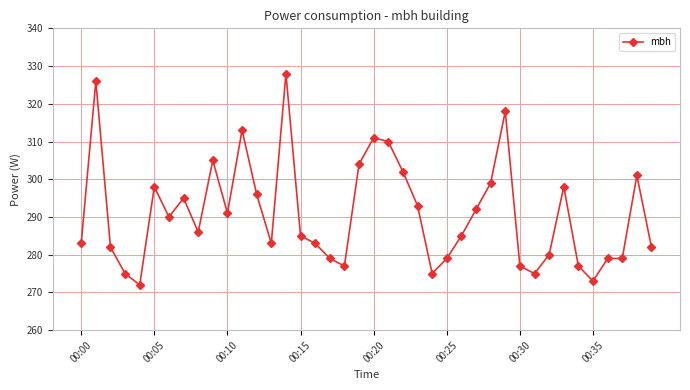

What is the value of the 10th point from the left?

305